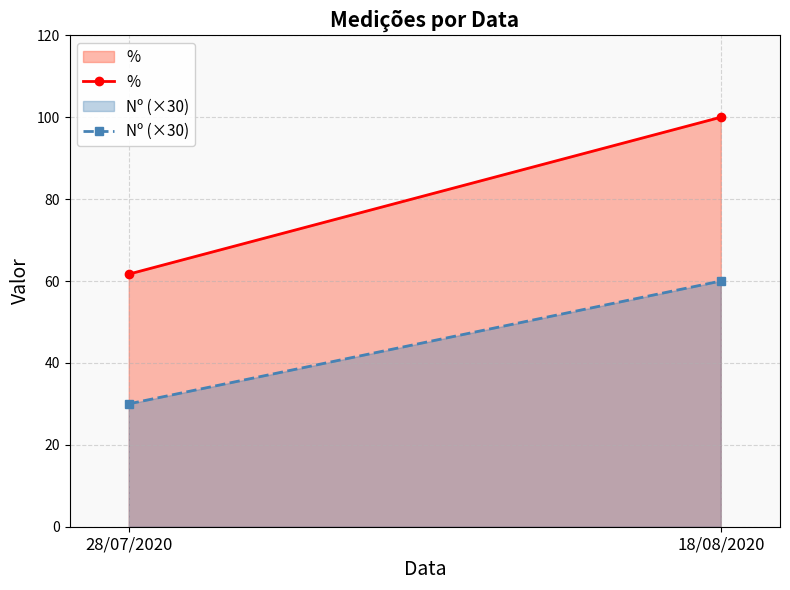

Which has a higher value, 28/07/2020 or 18/08/2020?

18/08/2020